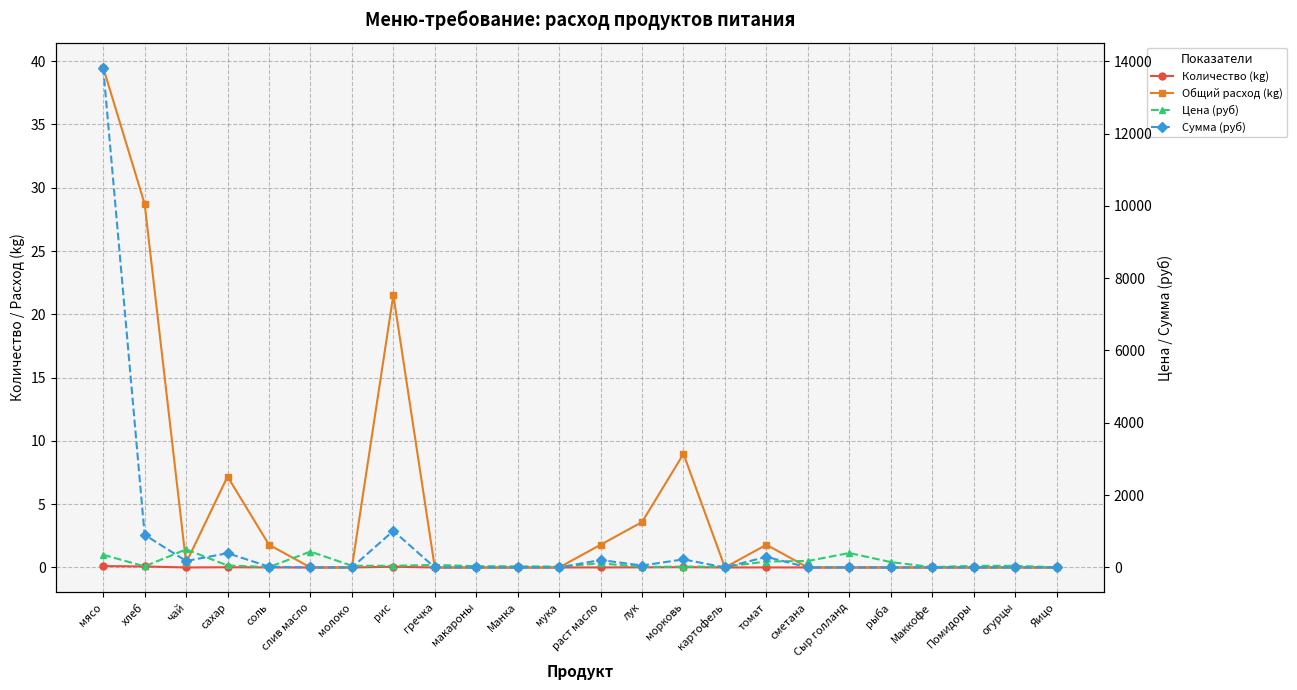

True or false: Общий расход (kg) and Цена (руб) cross at least once.

False